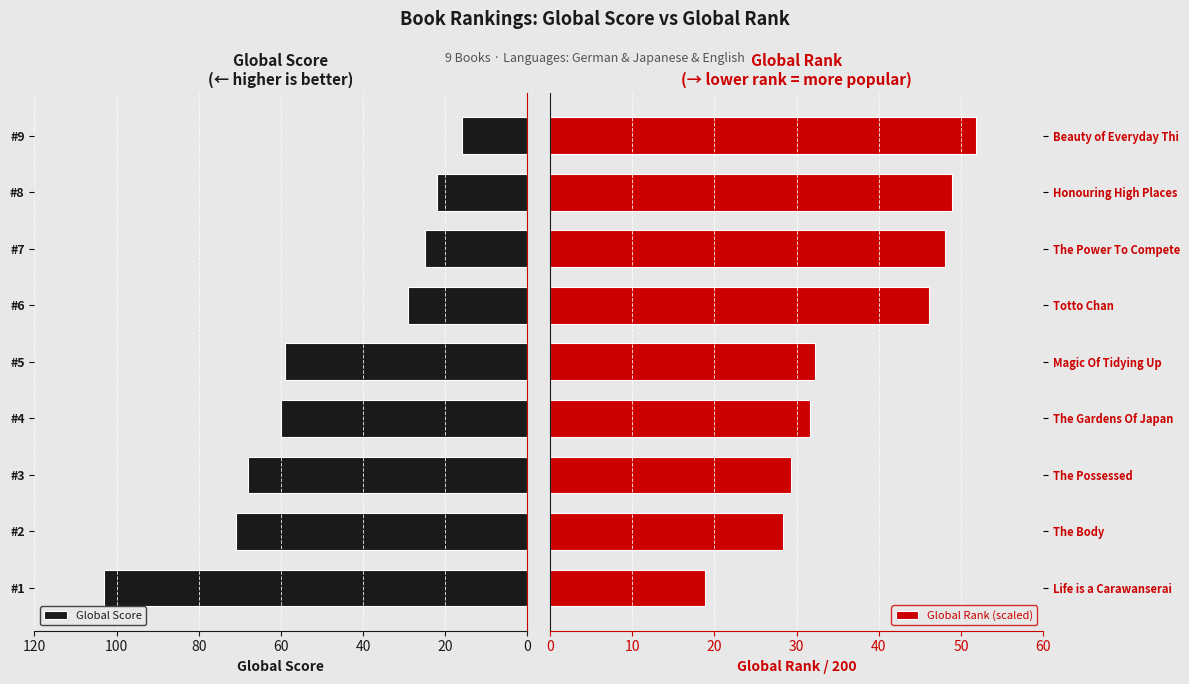

At which label does Global Score reach its minimum?

#9